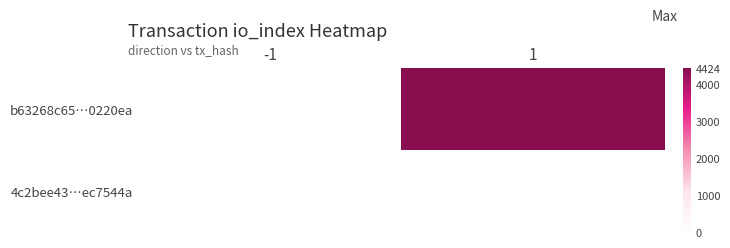

Between -1 and 1, which is larger?

1